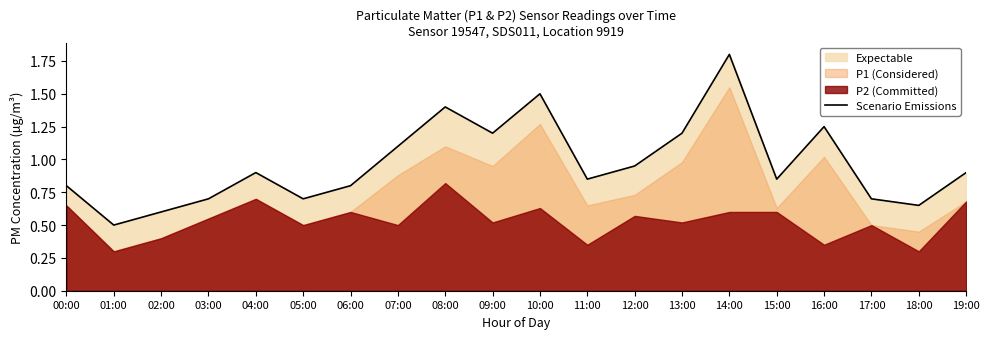

What position from the left is 07:00?

8